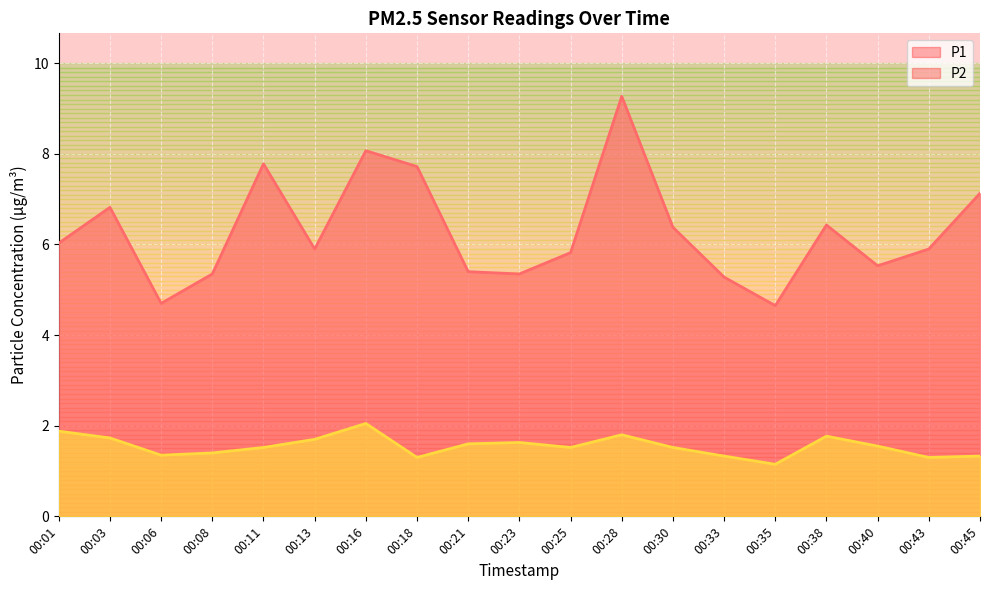

True or false: P1 and P2 cross at least once.

False